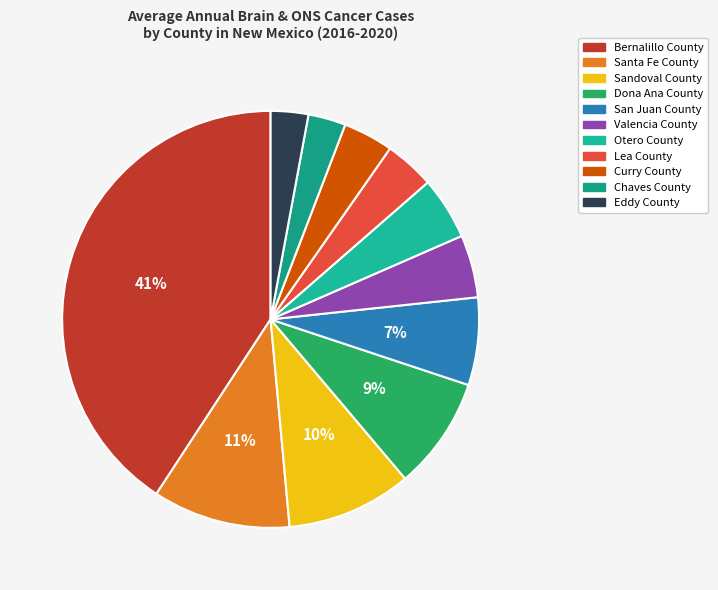

How many segments does this pie chart have?

11